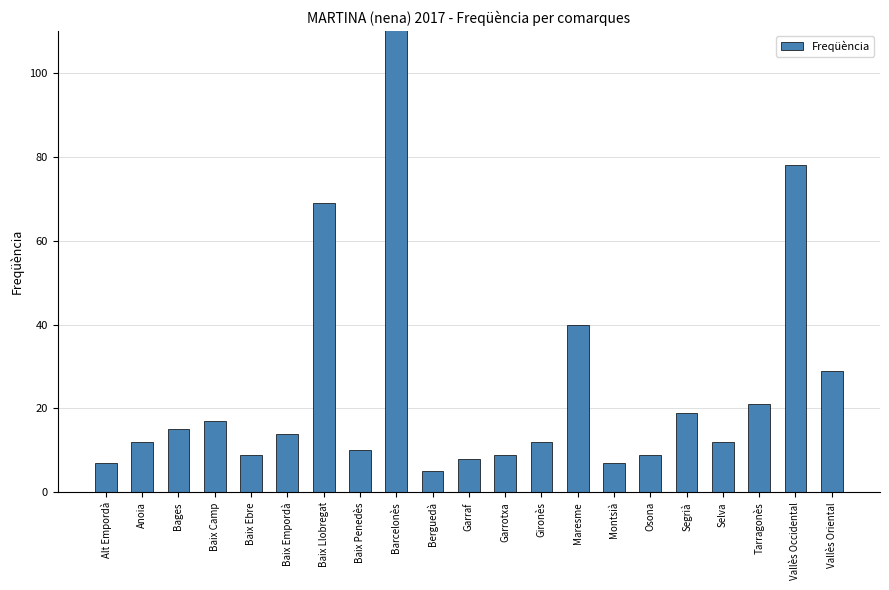

What is the change in value from Baix Empordà to Garraf?

-6